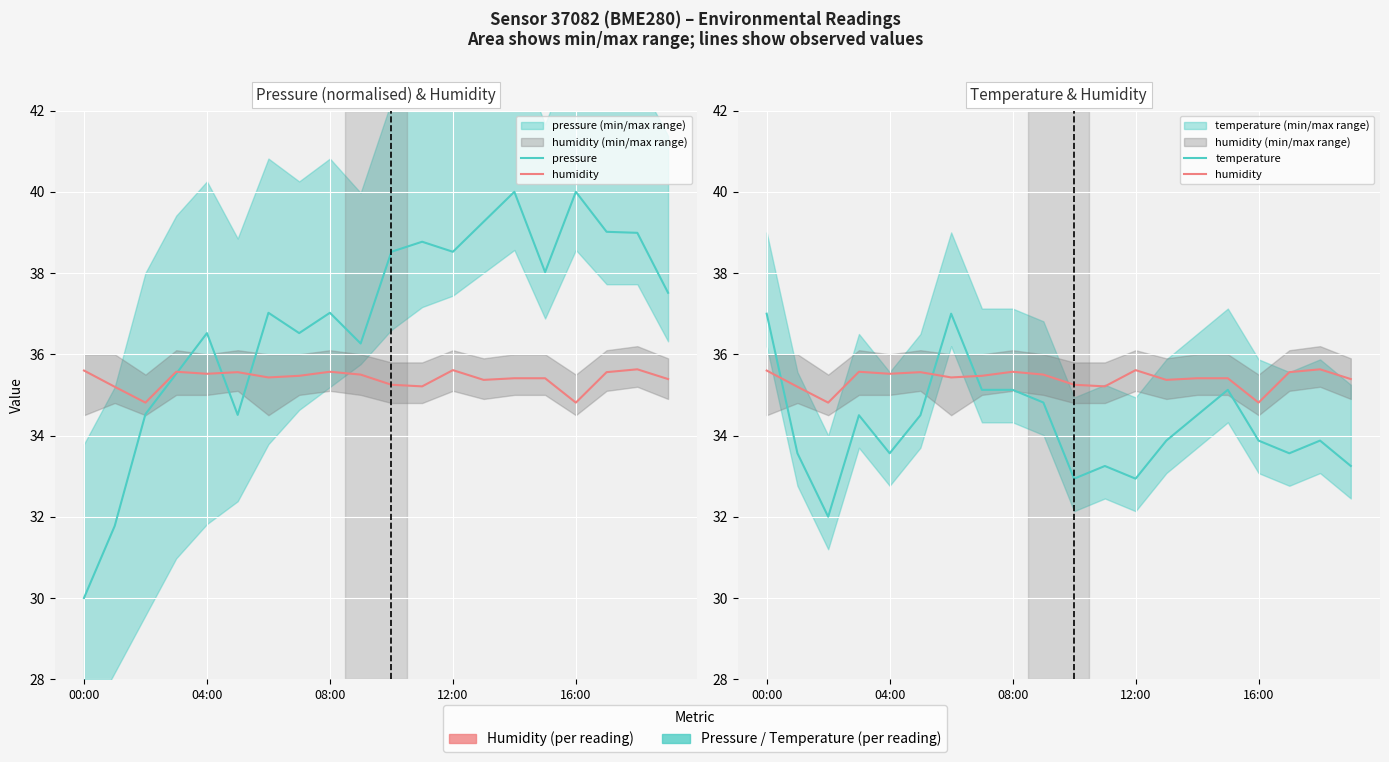

Which series changed the most between 00:00 and 04:00?

pressure